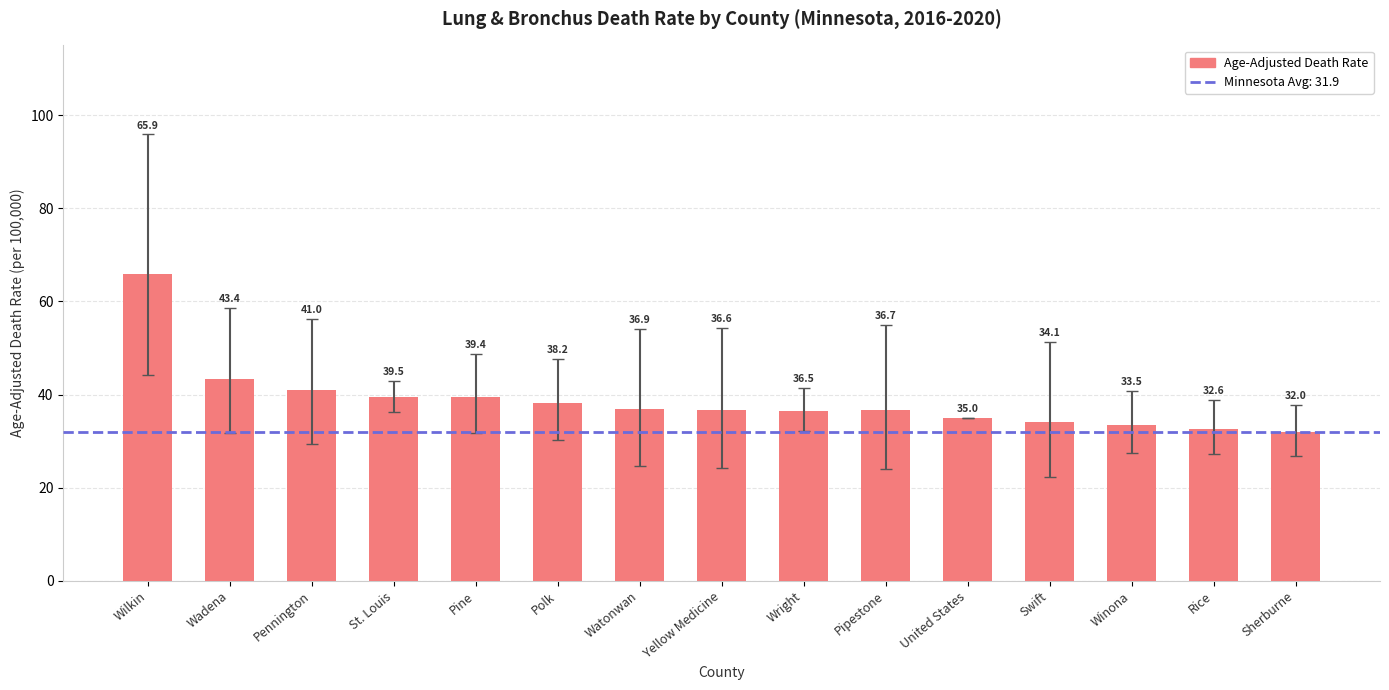

Reading right to left, extract all data points from this chart.

Sherburne=32.0	Rice=32.6	Winona=33.5	Swift=34.1	United States=35.0	Pipestone=36.7	Wright=36.5	Yellow Medicine=36.6	Watonwan=36.9	Polk=38.2	Pine=39.4	St. Louis=39.5	Pennington=41.0	Wadena=43.4	Wilkin=65.9